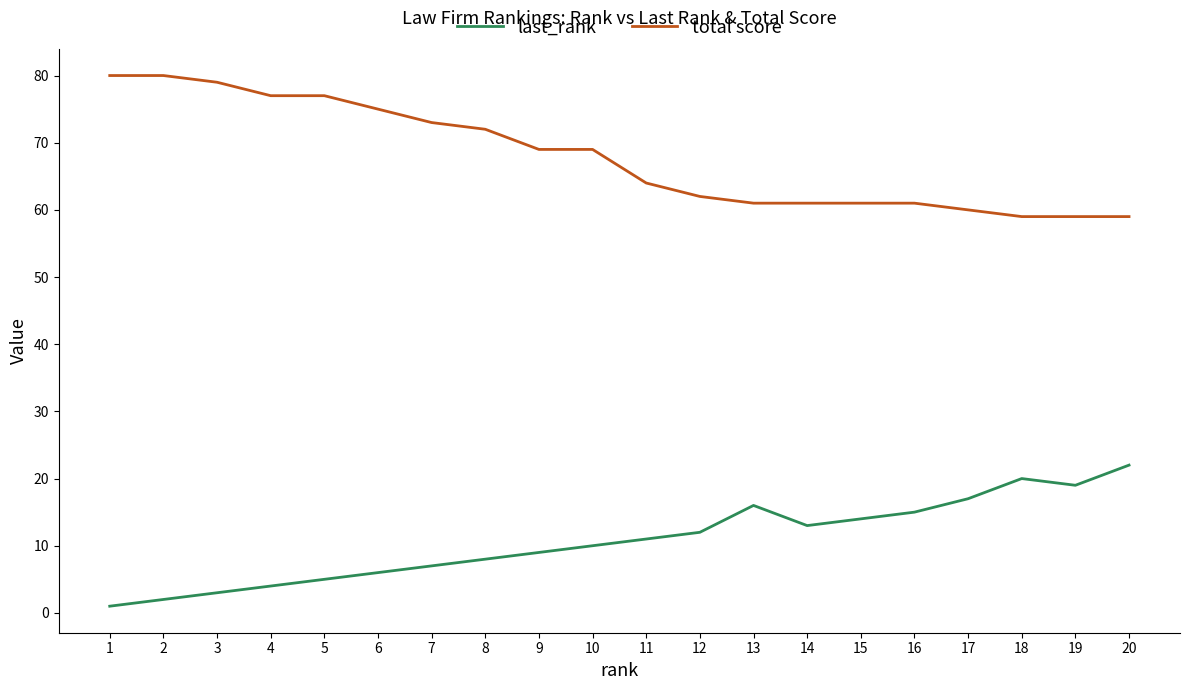

What is the maximum value shown in the chart?

80